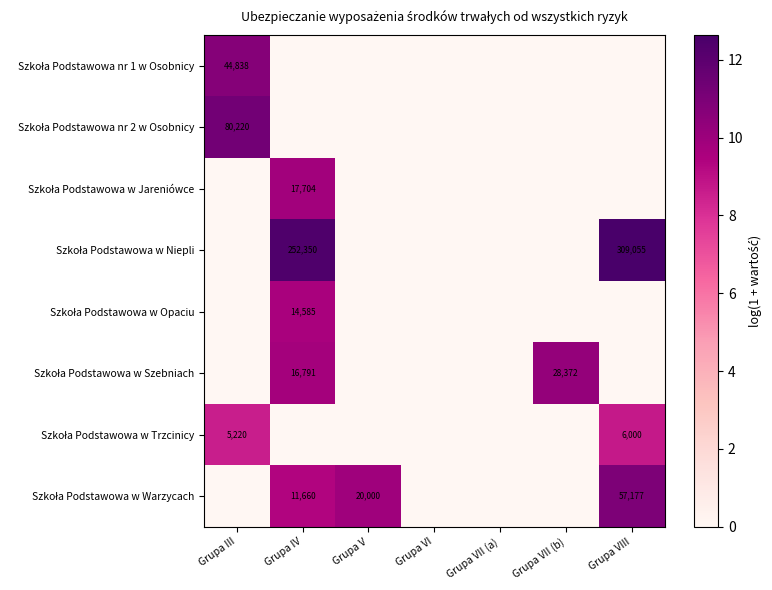

How many positive values does the Szkoła Podstawowa w Niepli series have?

2